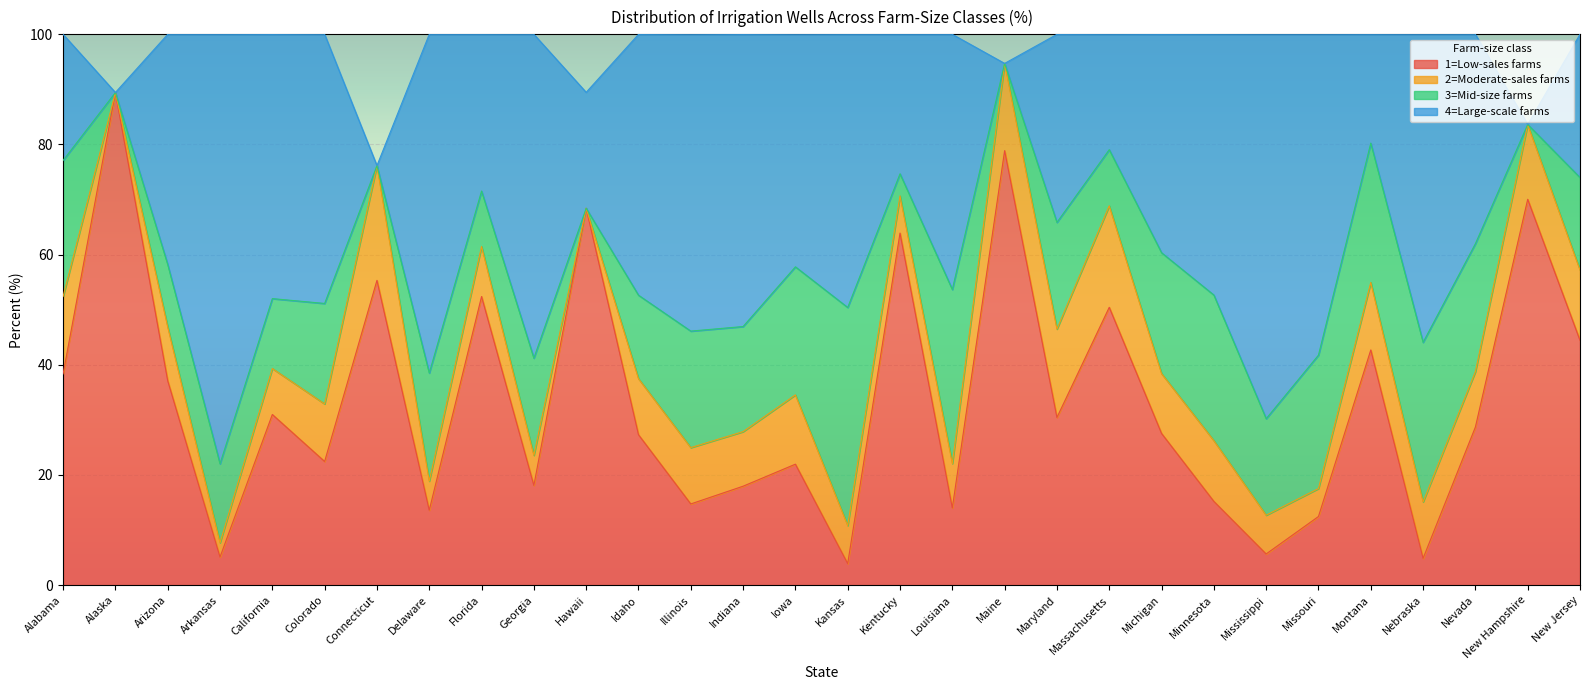

How many series are shown in this chart?

4